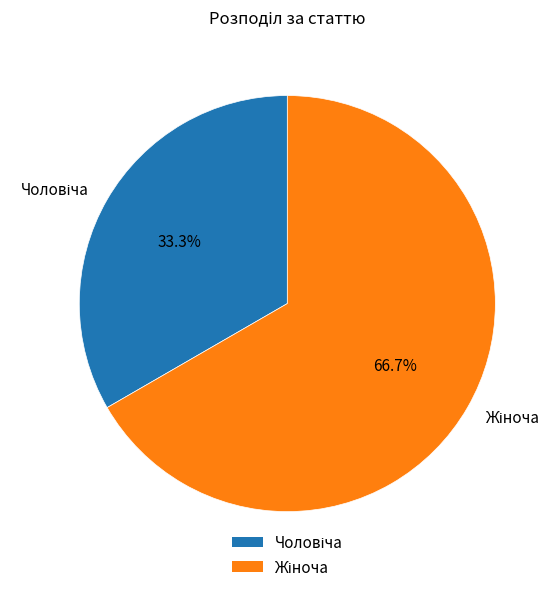

Is there any slice that represents more than half of the pie?

Yes